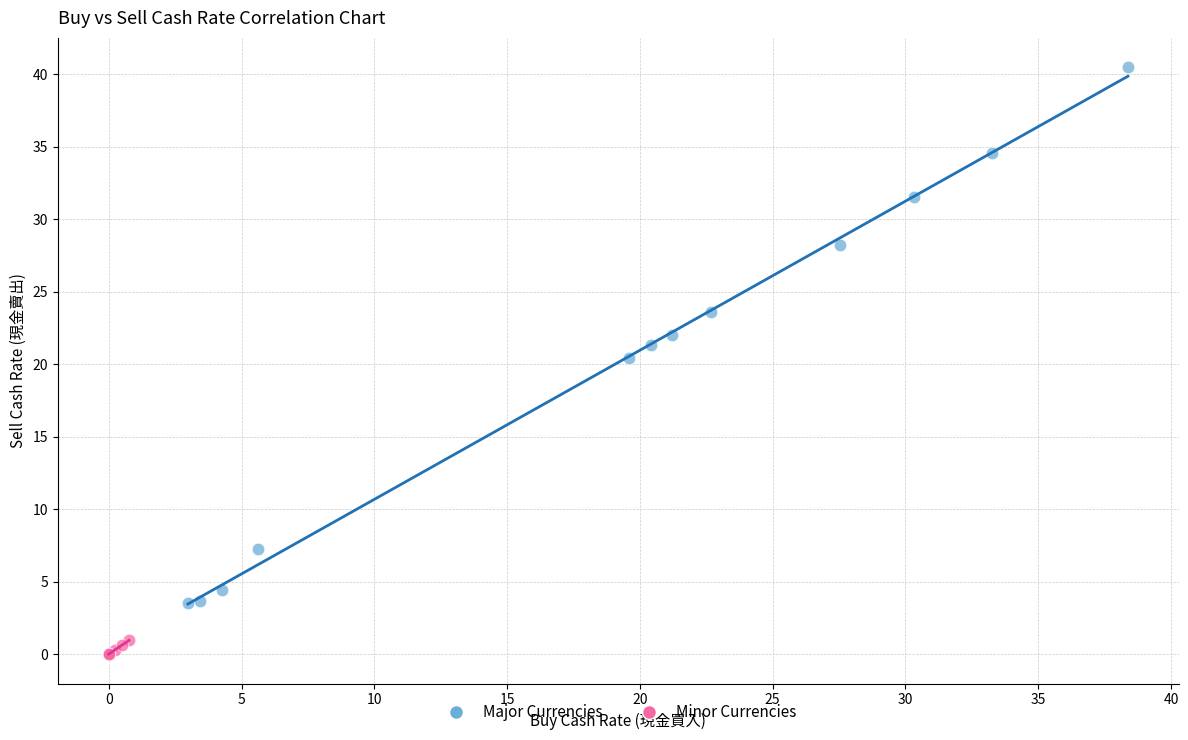

Which series has the widest spread of Y values?

Major Currencies